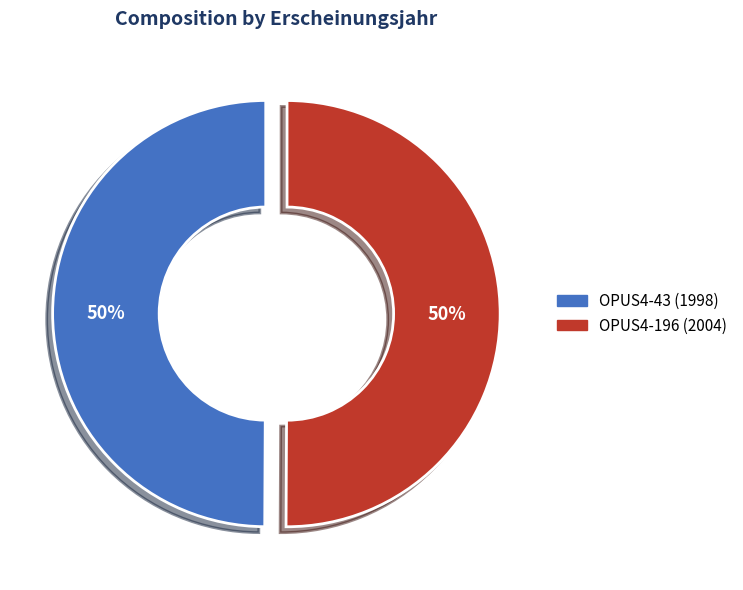

Do OPUS4-43 and OPUS4-196 together represent more than half of the pie?

Yes